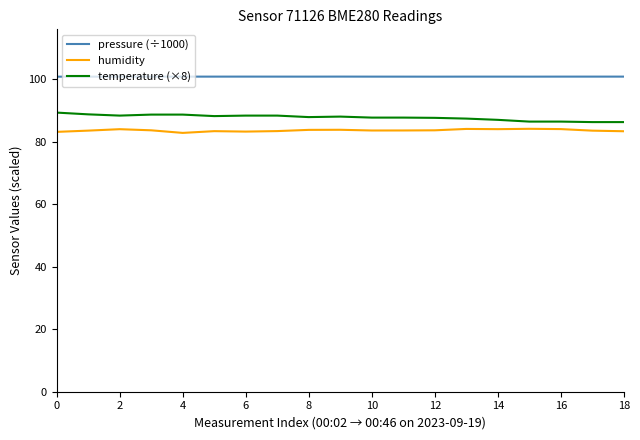

How many series are shown in this chart?

3